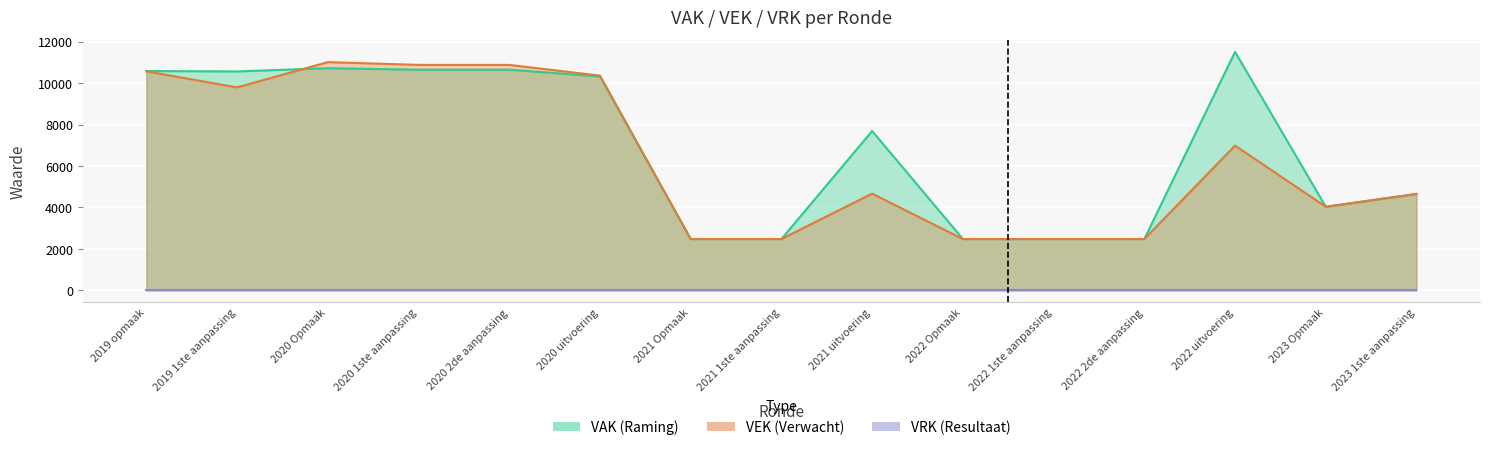

What is the minimum value for VEK?

2476